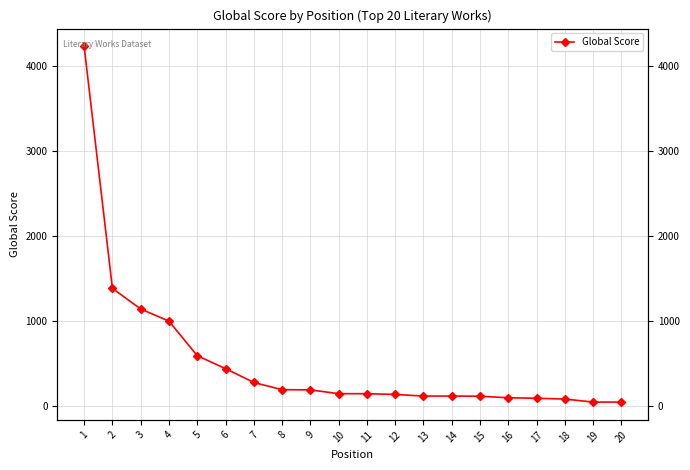

Which has a higher value, 5 or 10?

5